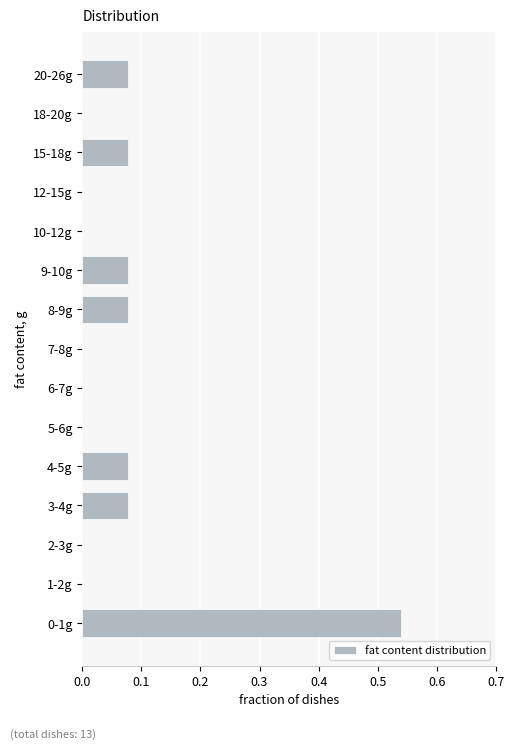

At which category does the chart reach its peak across all series?

0-1g